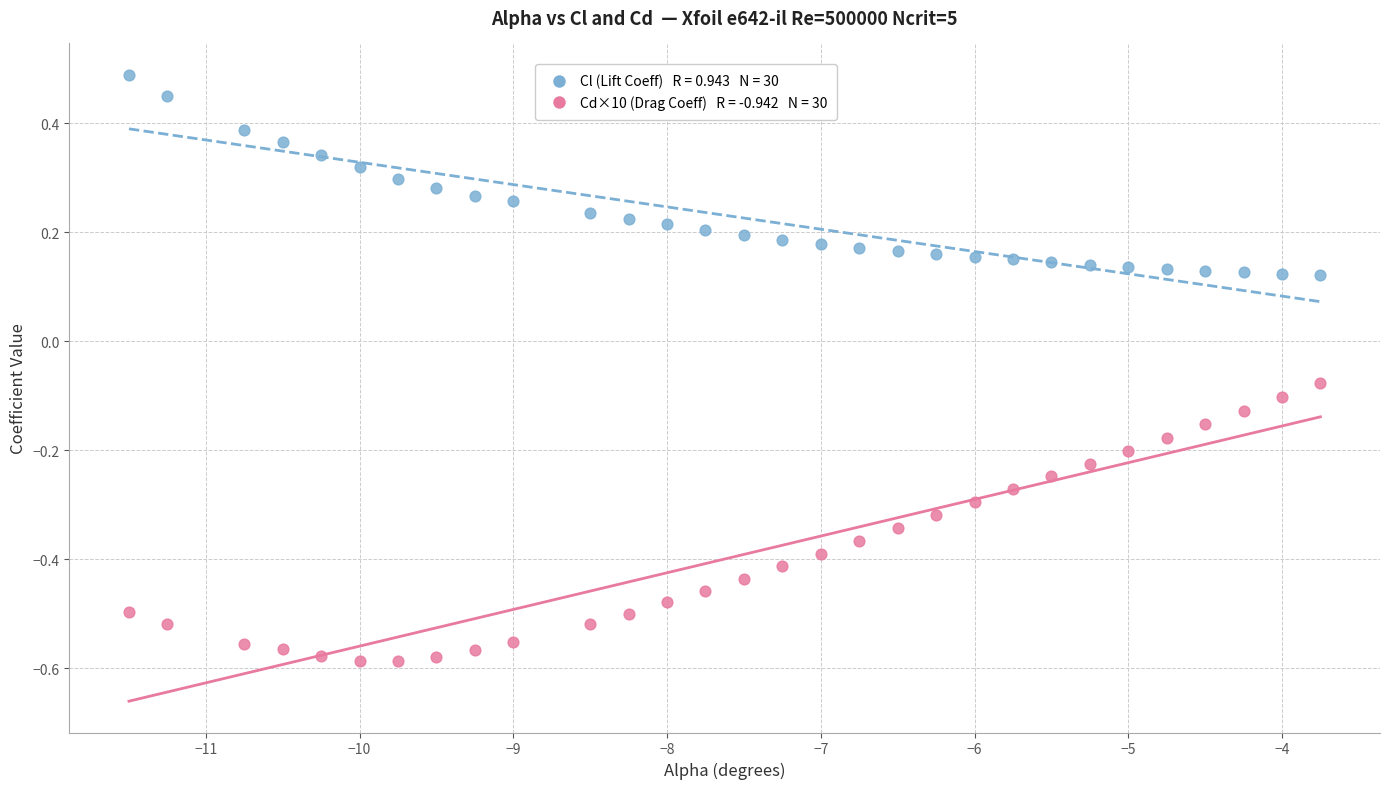

Across all data points, what is the range of Y values (max minus min)?

1.1